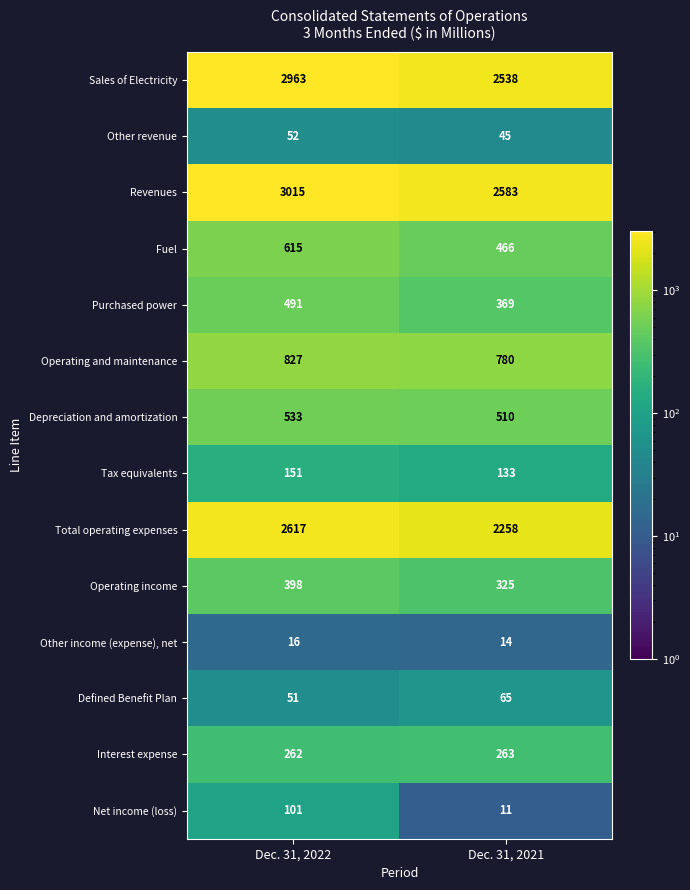

What is the average value of the Revenues series?

2799